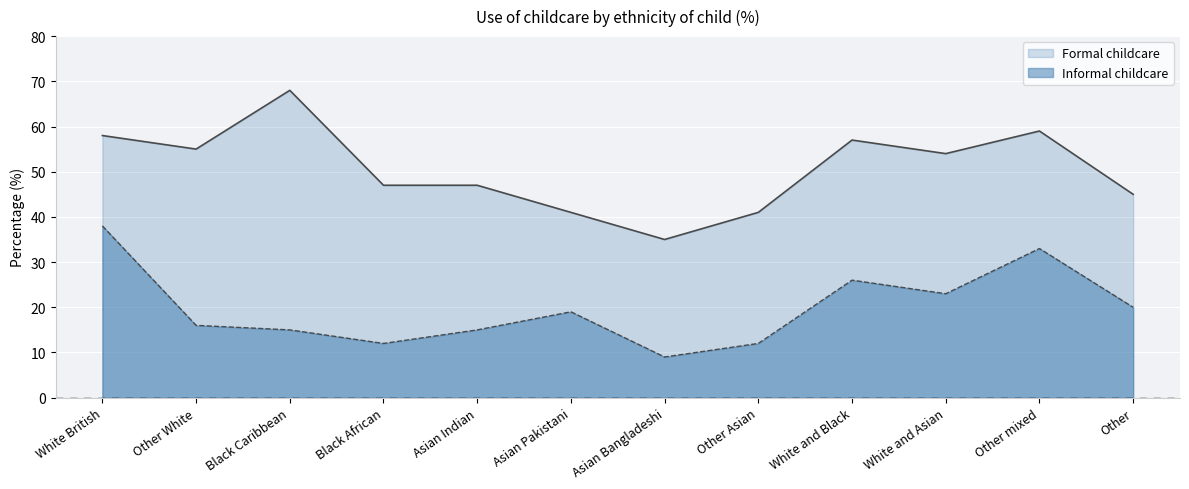

What is the difference between the Formal childcare values at Asian Pakistani and Other mixed?

18